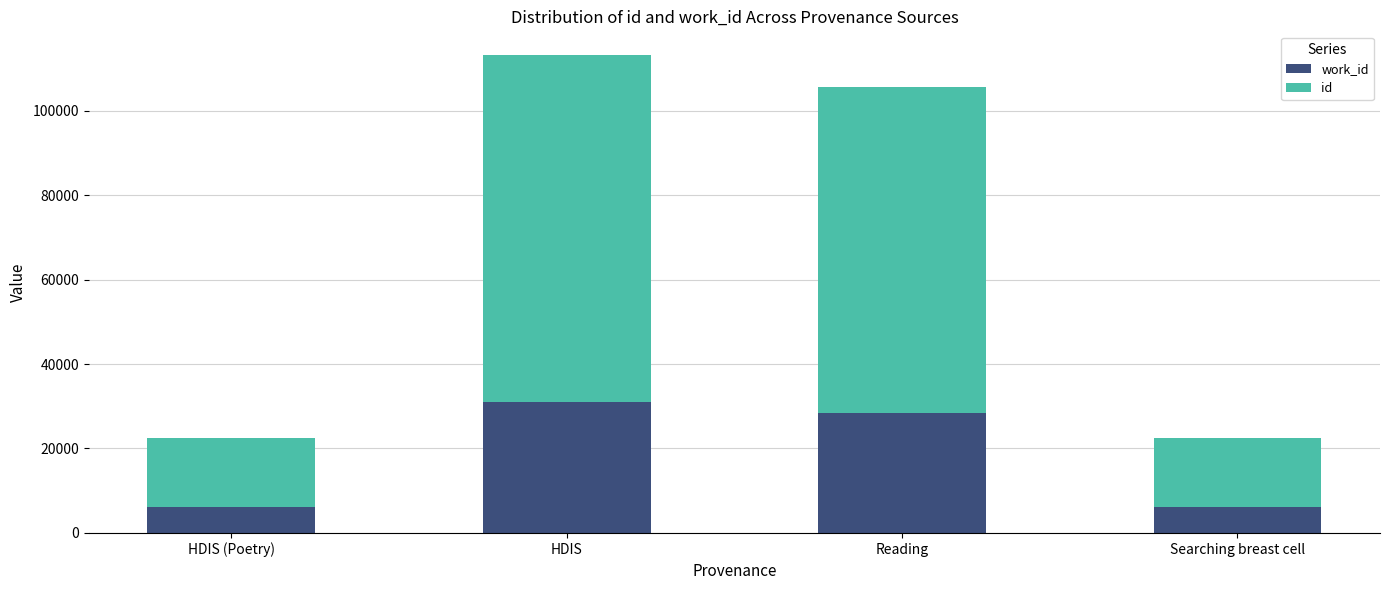

What is the total value across all series at Searching breast cell?

22595